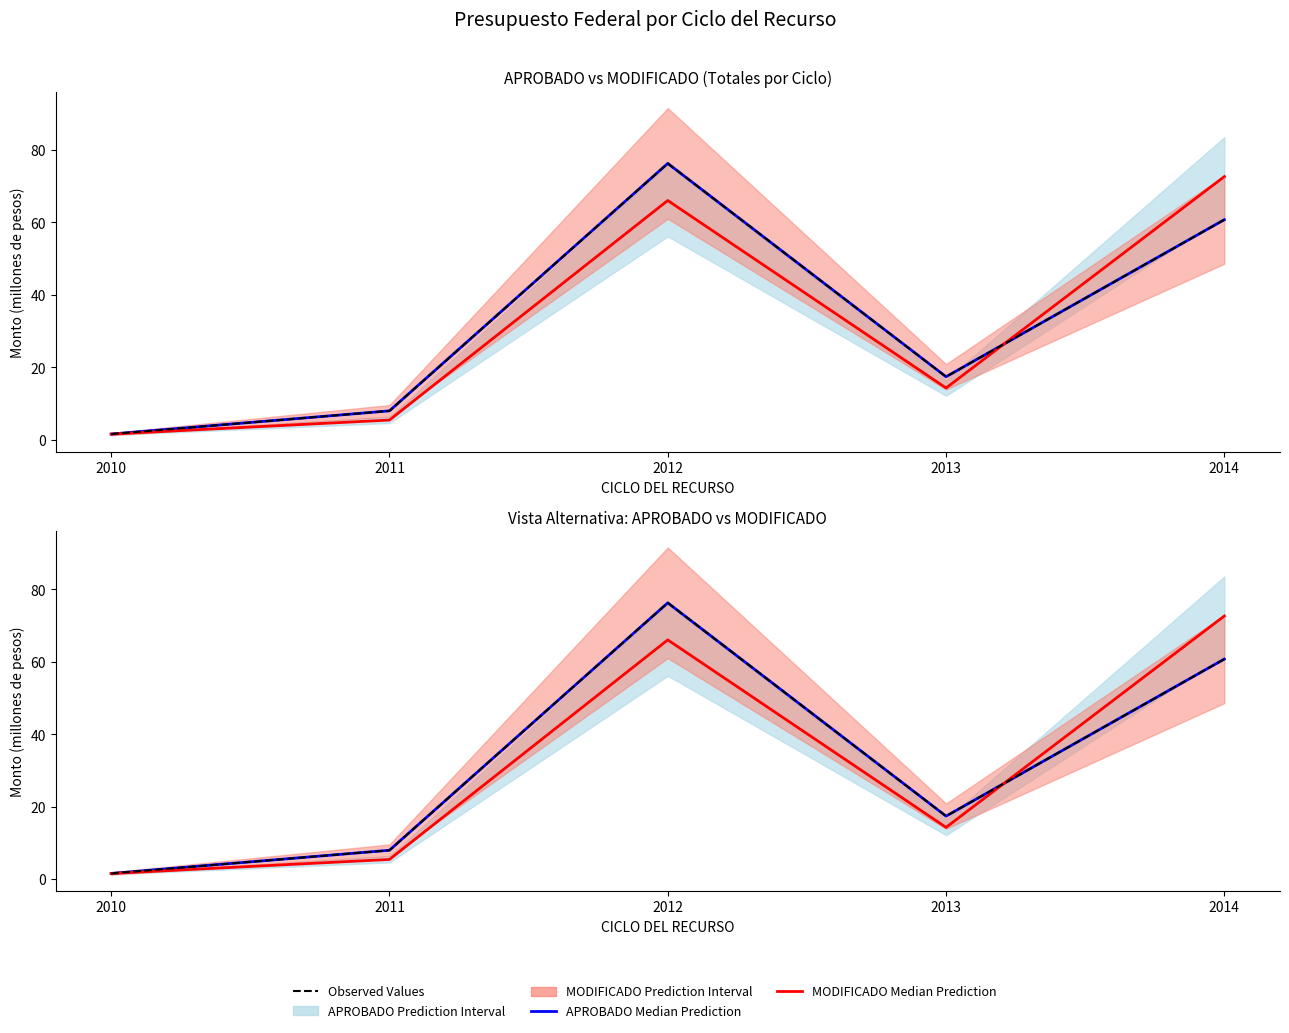

What is the sum of all Observed Values values?

164.1